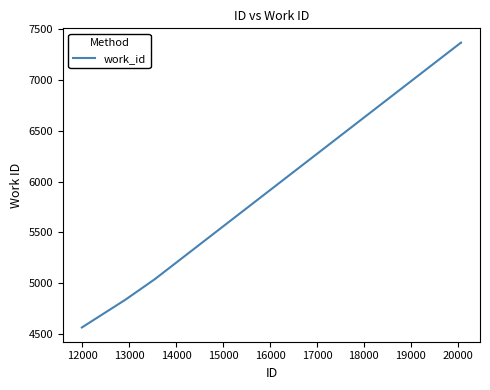

What is the greatest value displayed?

7367